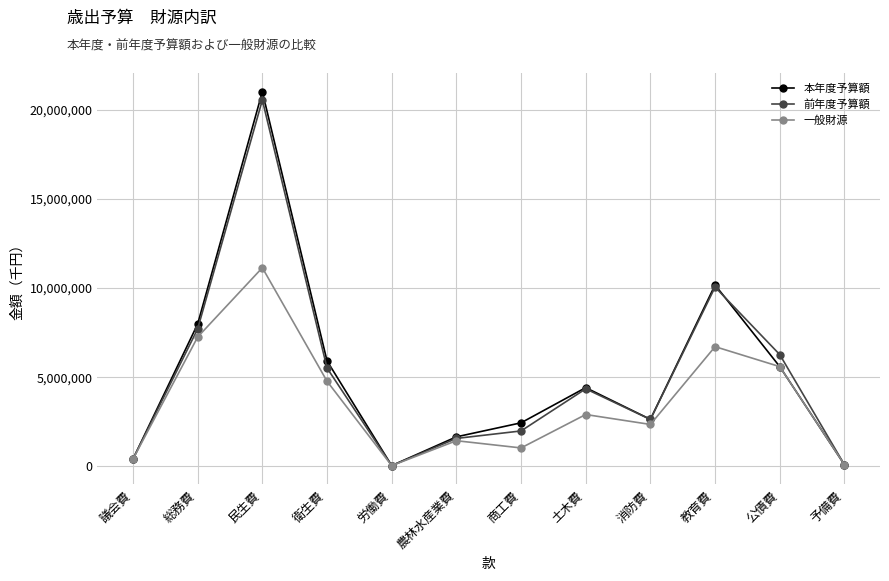

Which category has the highest value in the 前年度予算額 series?

民生費